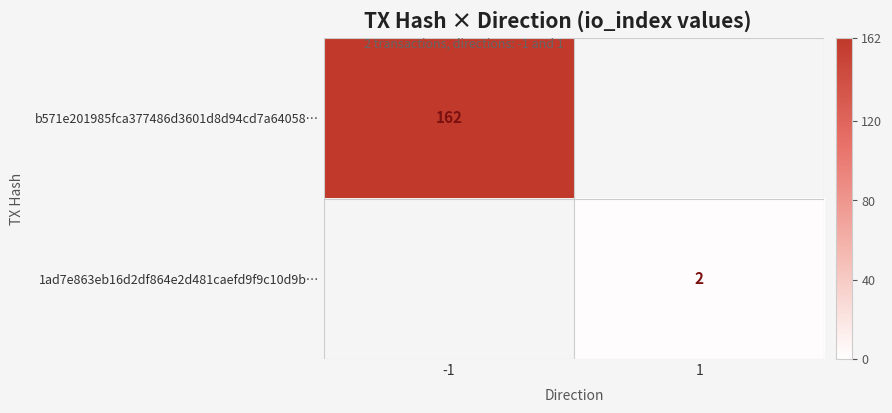

The b571e201985fca377486d3601d8d94cd7a64058… series shows 95 at -1. True or false?

False